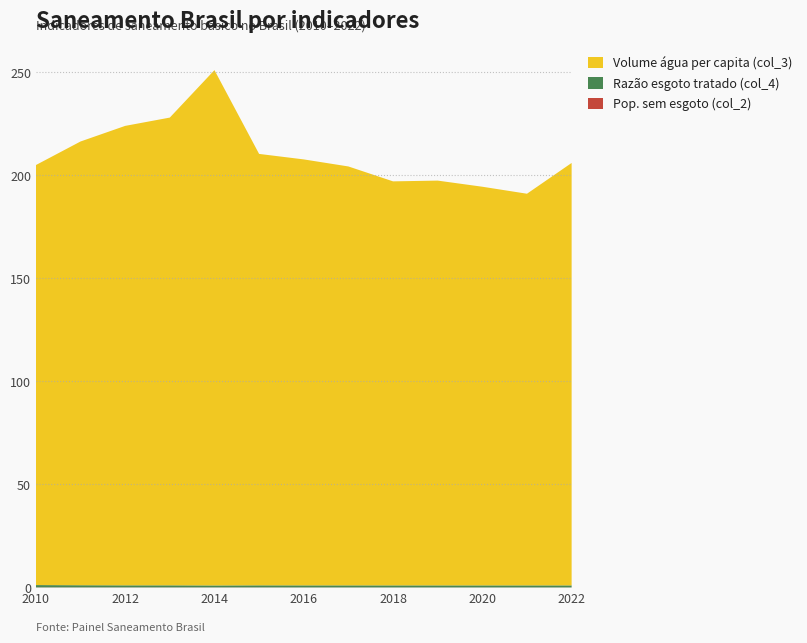

Reading left to right, what are all the values shown in this chart?

Pop. sem esgoto (col_2): 0.1	0.1	0.1	0.1	0.1	0.1	0.1	0.1	0.0	0.0	0.0	0.0	0.0
Razão esgoto tratado (col_4): 1.1	1.0	1.0	1.0	0.9	1.0	1.0	1.0	1.0	1.0	1.0	1.0	1.0
Volume água per capita (col_3): 203.8	215.3	222.9	227.0	250.1	209.3	206.7	203.3	196.0	196.4	193.4	190.0	205.0